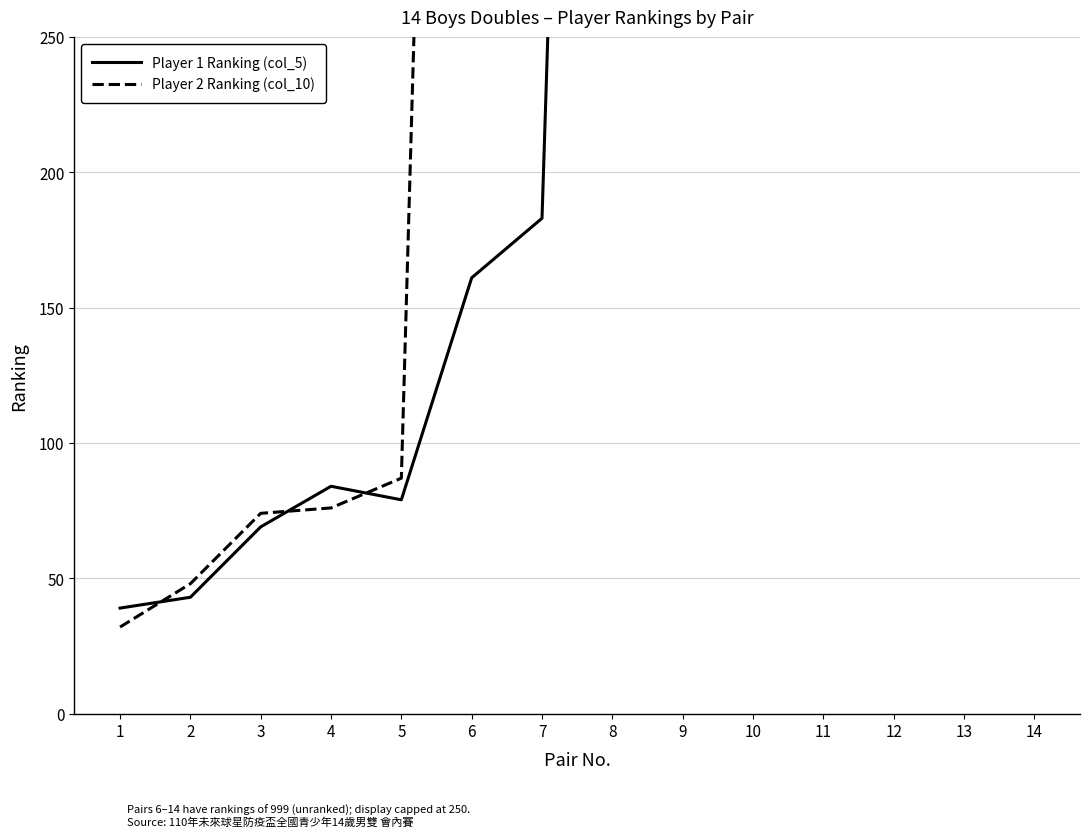

What value does the Player 2 Ranking (col_10) series have at 7, to the nearest 10?

1000